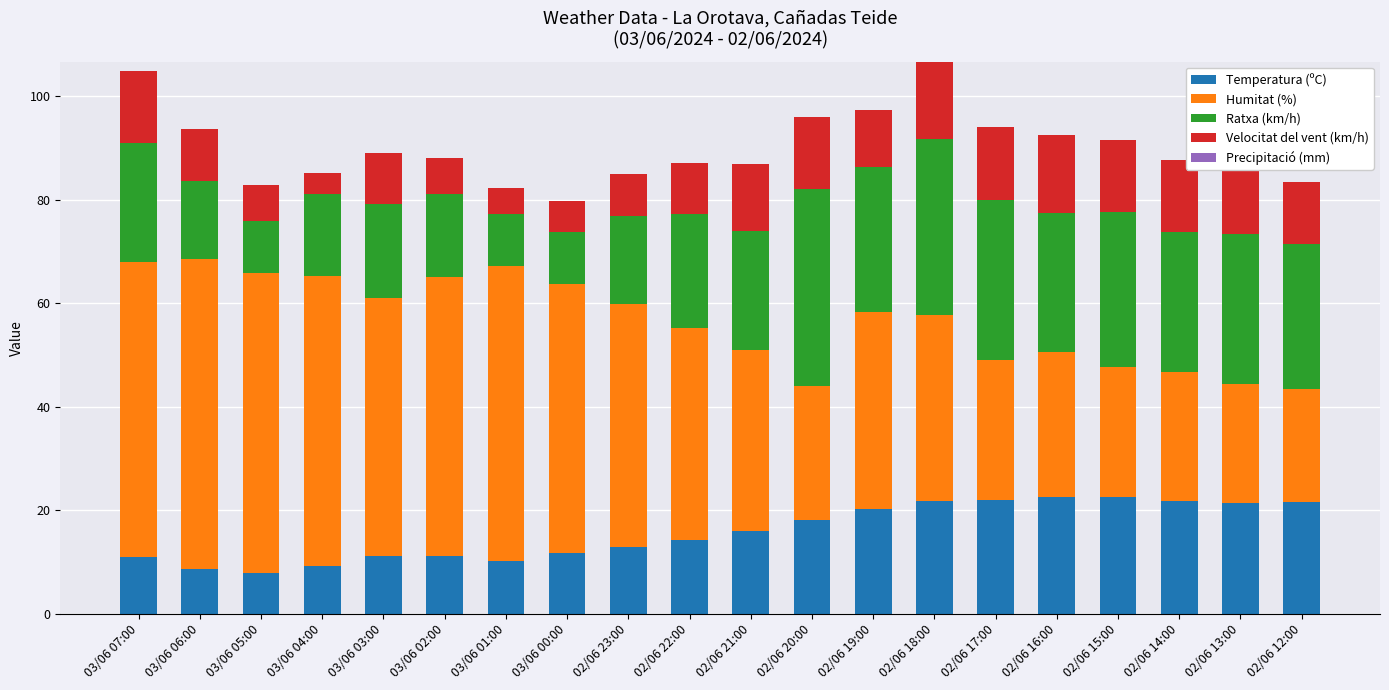

What is the total value across all series at 03/06 03:00?

89.1